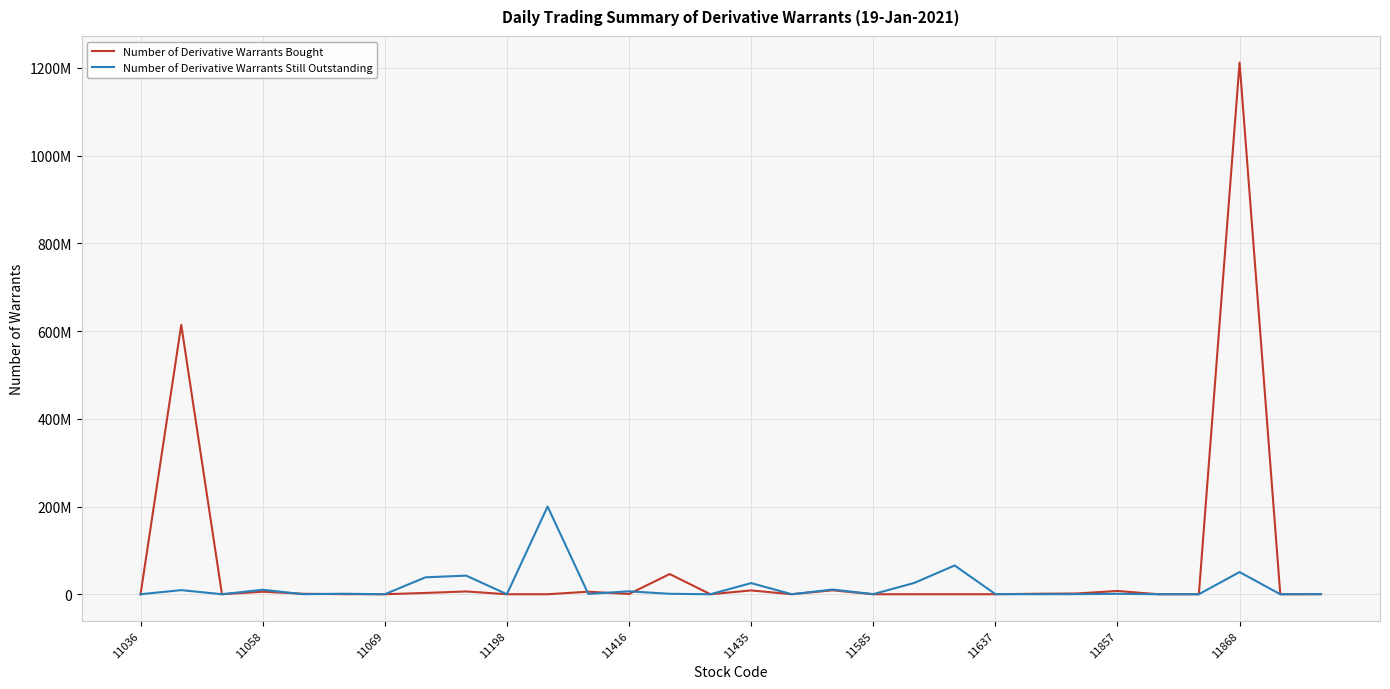

Does the chart have visible grid lines?

Yes